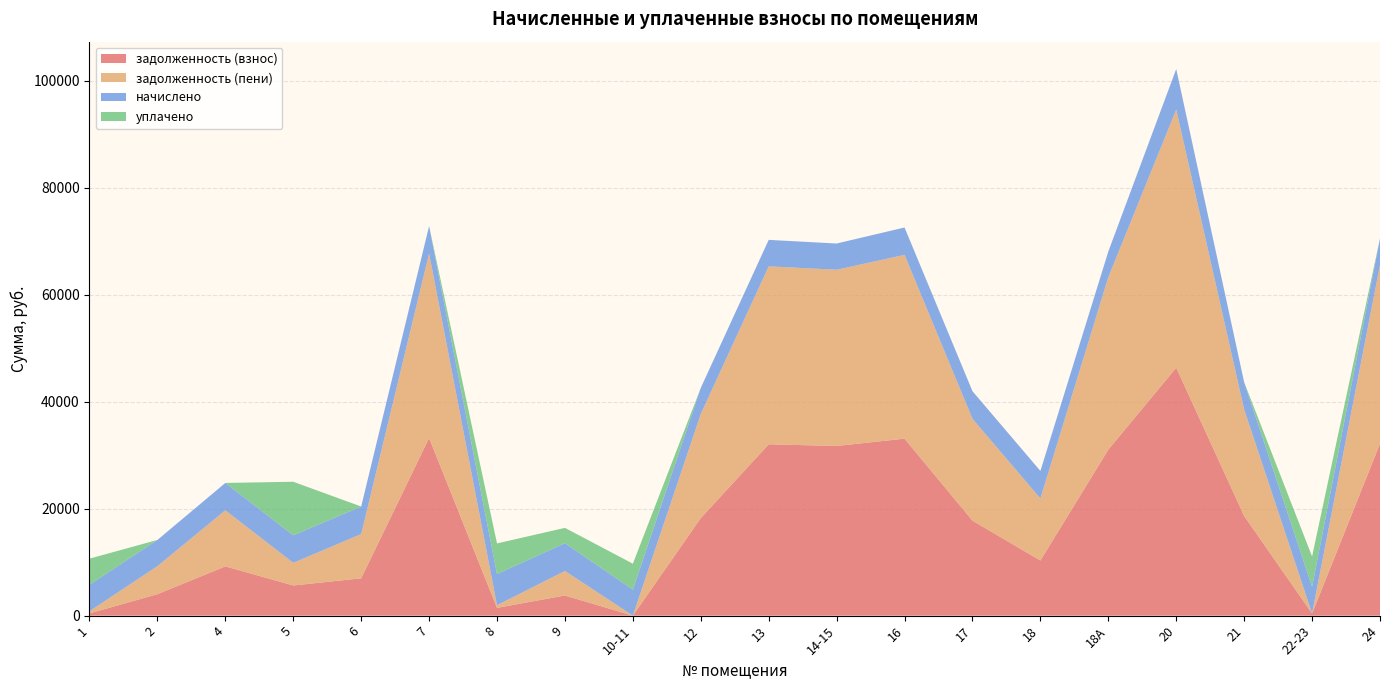

Reading left to right, extract all data points from this chart.

задолженность (взнос): 1=412.8	2=4011.3	4=9209.2	5=5637.9	6=6980.0	7=33217.2	8=1456.8	9=3763.6	10-11=0.0	12=18243.0	13=32037.4	14-15=31727.0	16=33092.9	17=17757.3	18=10307.7	18А=31044.0	20=46363.7	21=18637.6	22-23=406.1	24=32161.7
задолженность (пени): 1=412.8	2=5237.8	4=10488.5	5=4240.3	6=8268.8	7=34501.2	8=485.6	9=4588.4	10-11=0.0	12=19464.6	13=33275.8	14-15=32953.4	16=34372.1	17=19048.5	18=11596.5	18А=32244.0	20=48262.1	21=19914.4	22-23=0.0	24=33404.9
начислено: 1=4953.6	2=4905.6	4=5116.8	5=5145.6	6=5155.2	7=5136.0	8=5827.2	9=5203.2	10-11=4857.6	12=4886.4	13=4953.6	14-15=4905.6	16=5116.8	17=5164.8	18=5155.2	18А=4800.0	20=7593.6	21=5107.2	22-23=4992.0	24=4972.8
уплачено: 1=4876.2	2=0.0	4=0.0	5=10010.9	6=0.0	7=0.0	8=5736.1	9=2856.0	10-11=4857.6	12=0.0	13=0.0	14-15=0.0	16=0.0	17=0.0	18=0.0	18А=0.0	20=0.0	21=0.0	22-23=5668.0	24=0.0